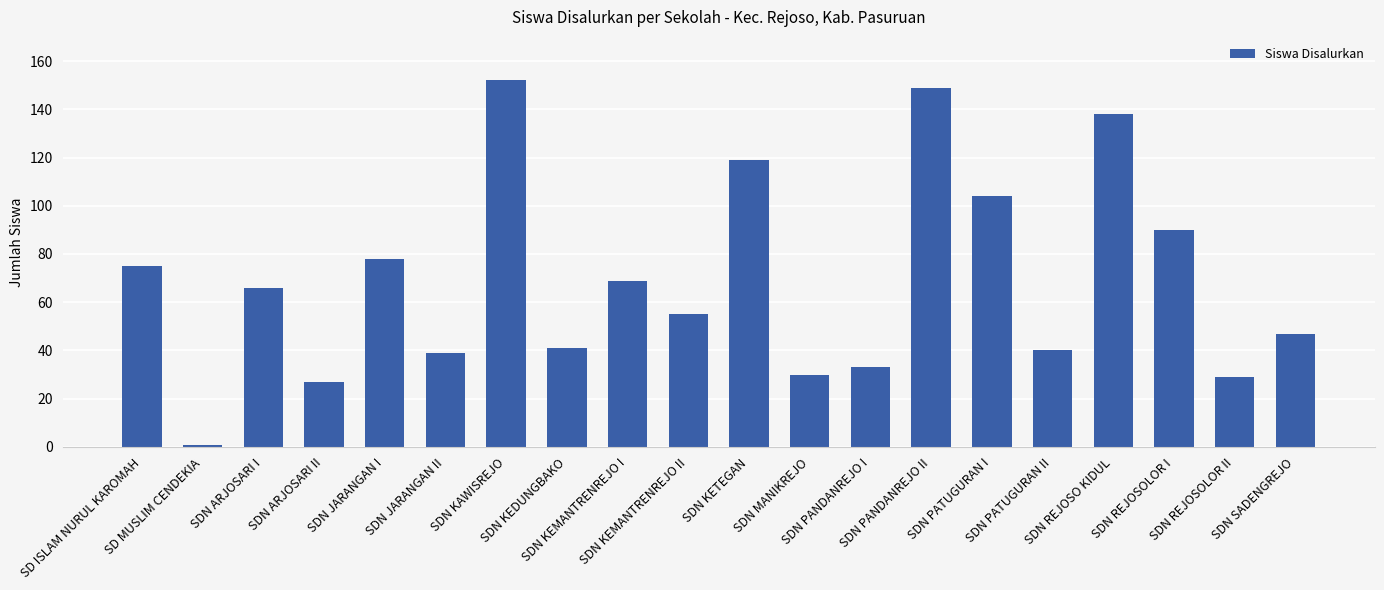

What is the label of the 3rd bar from the left?

SDN ARJOSARI I